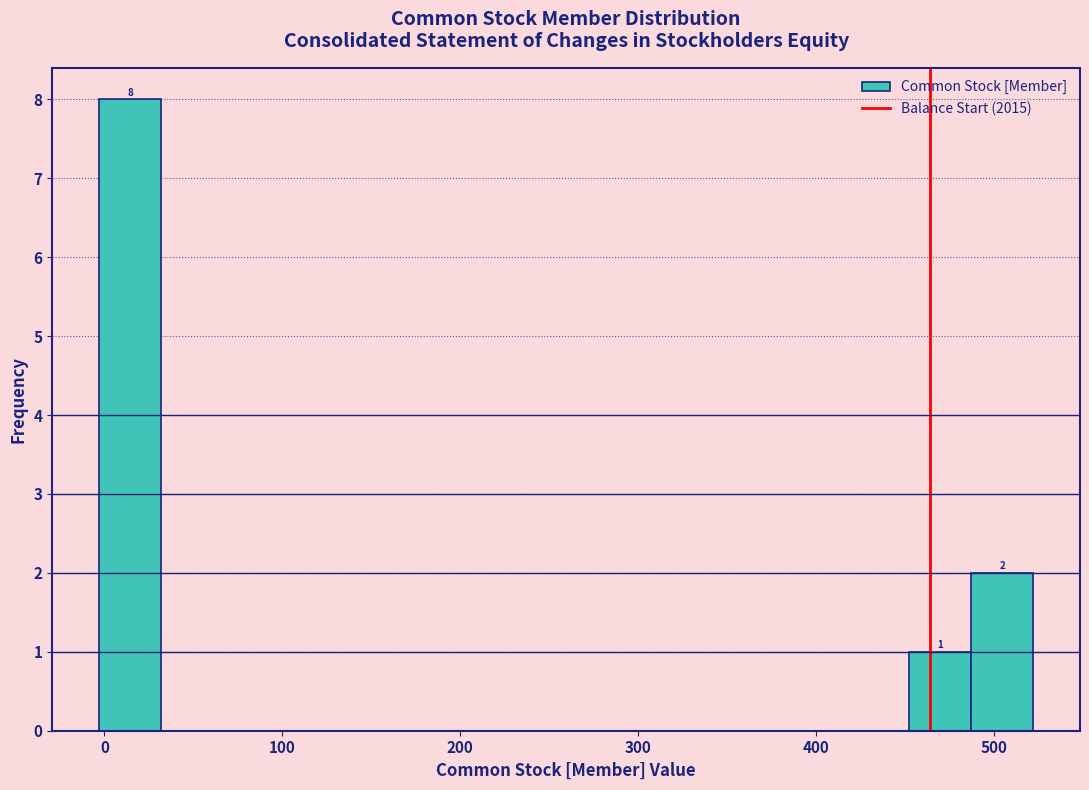

Read against the x-axis, roughly where is the centre of the tallest bar?

10